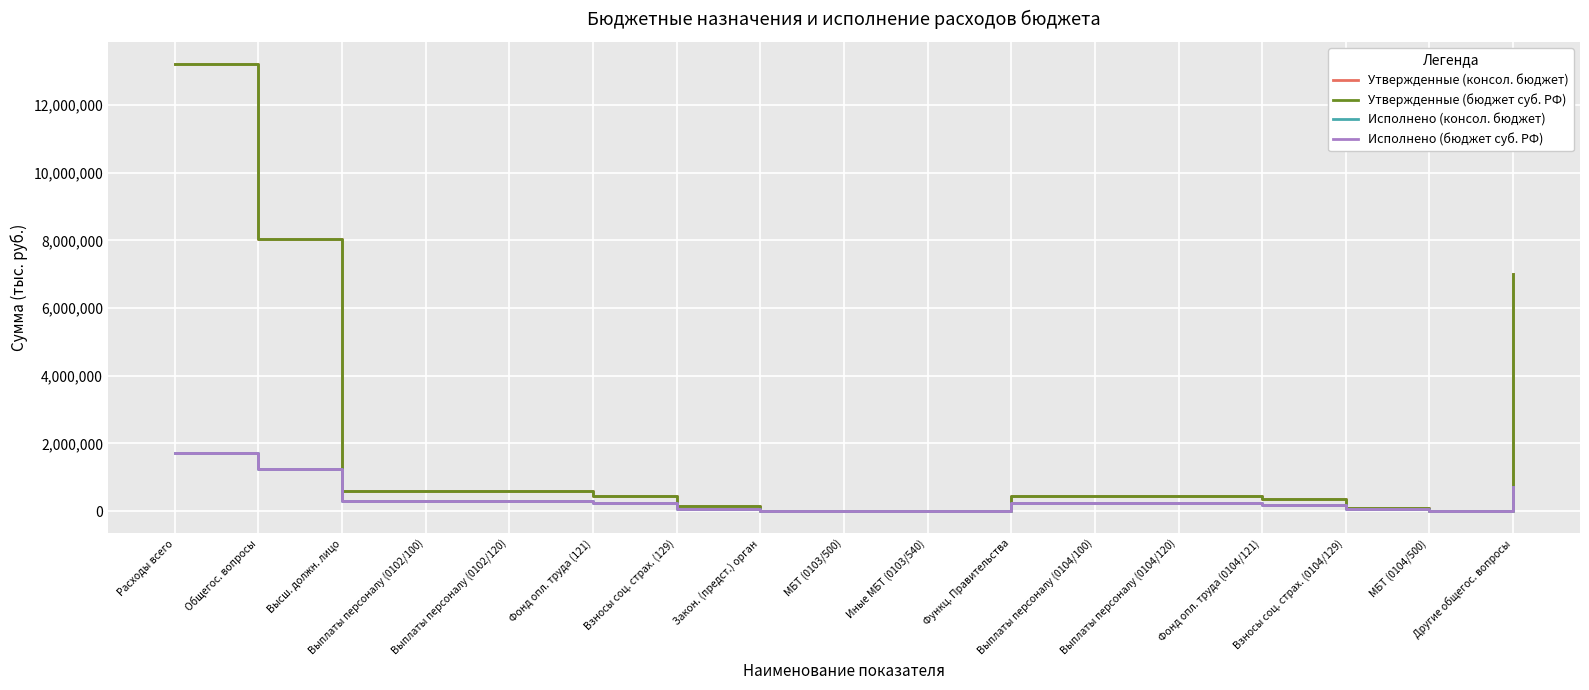

What value does the Исполнено (бюджет суб. РФ) series have at Функц. Правительства?

226239.7